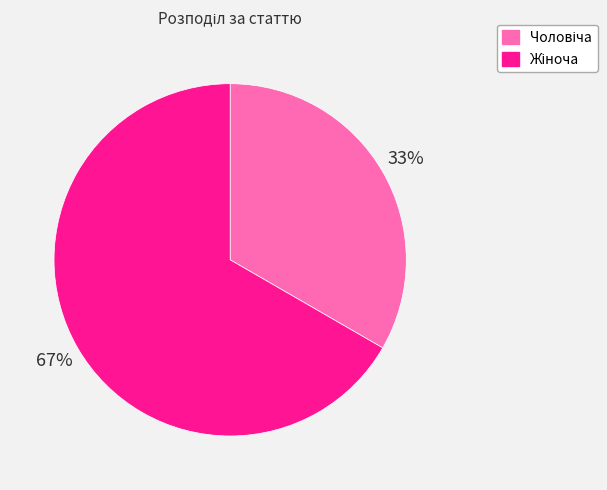

To the nearest percent, what is the average slice percentage?

50%